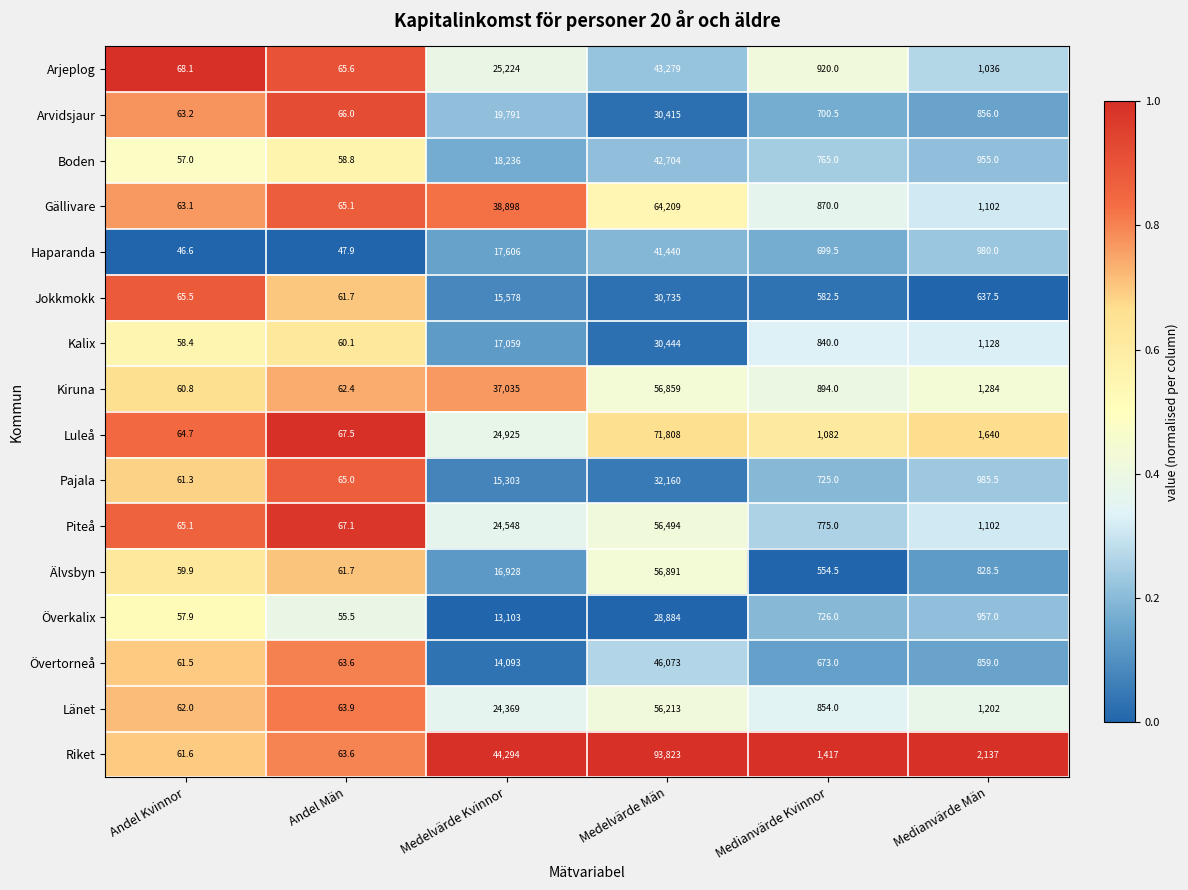

What is the sum of the Kiruna values at Andel Kvinnor and Medianvärde Kvinnor?

954.8